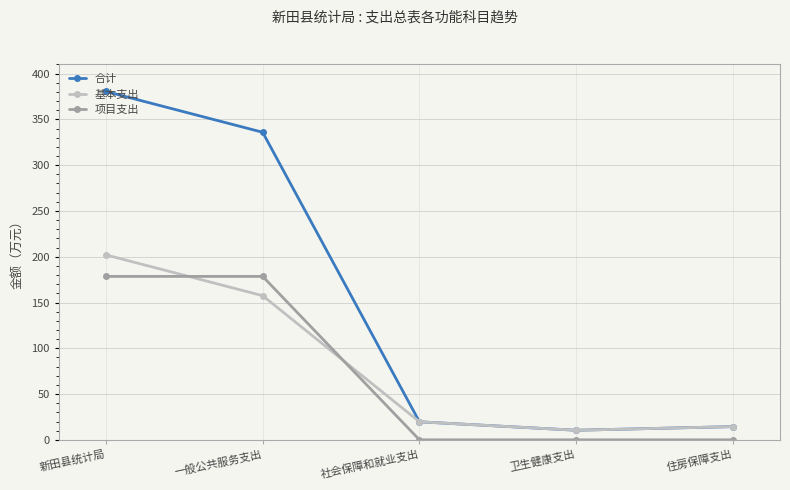

True or false: 项目支出 and 合计 intersect in this chart.

False